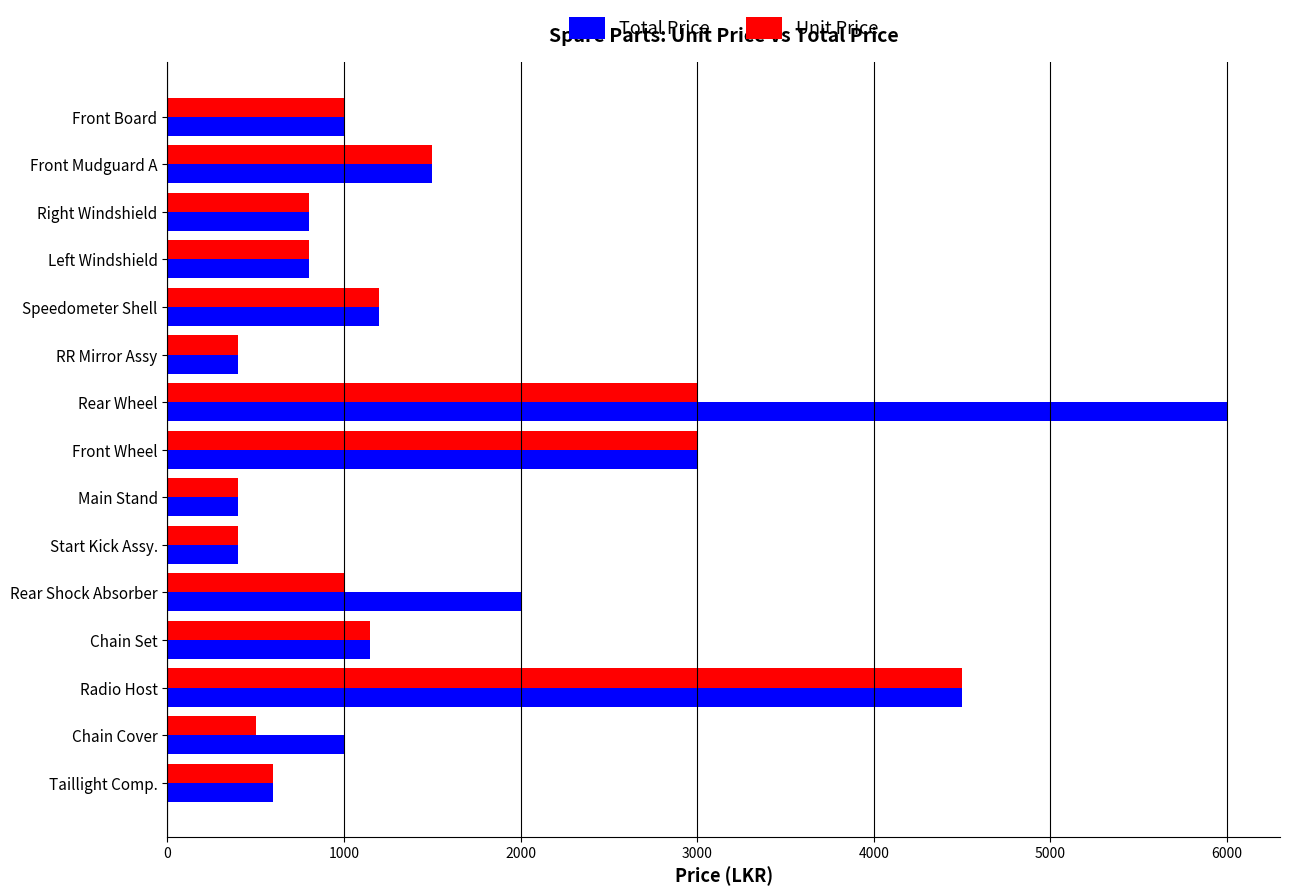

Which category has the highest value in the Unit Price series?

Radio Host